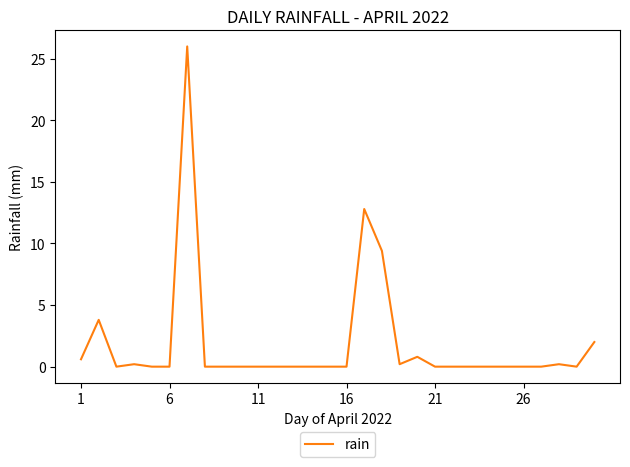

What is the difference between the maximum and minimum values?

26.0